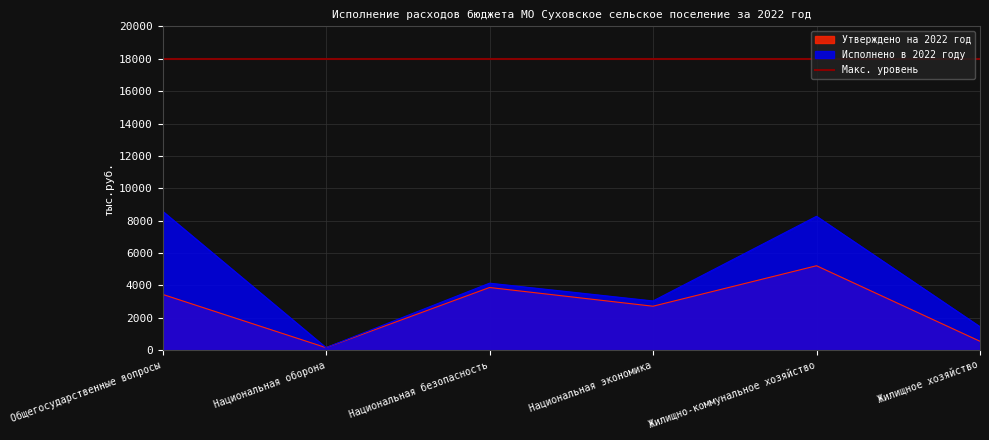

How many lines are shown in the chart?

2